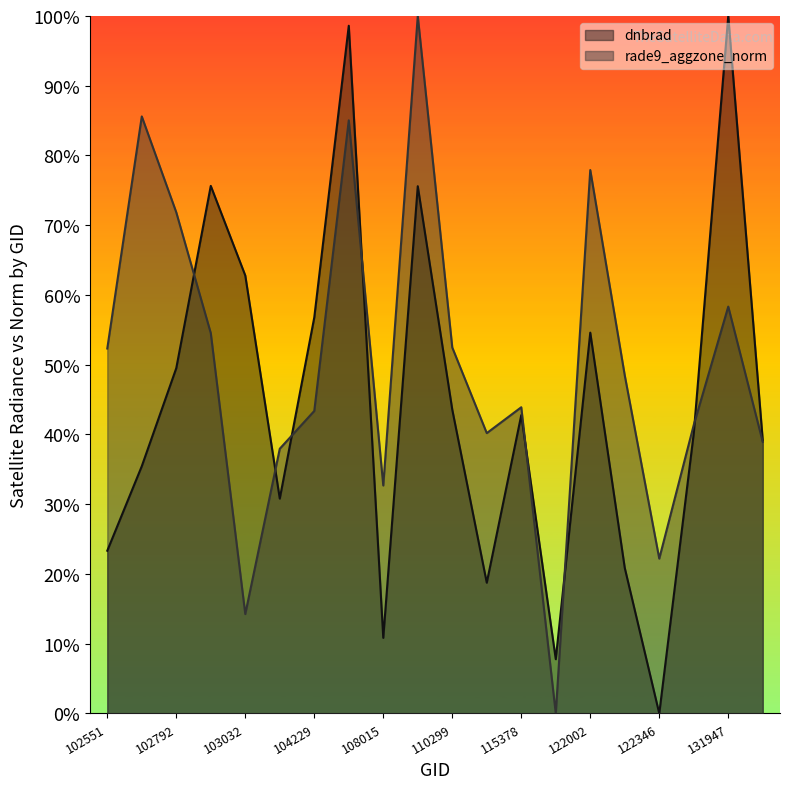

Read the dnbrad value at 131768.

0.4